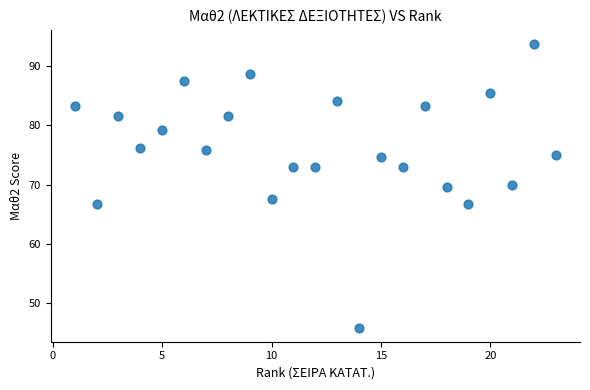

What is the range of Y values (max minus min)?

47.9